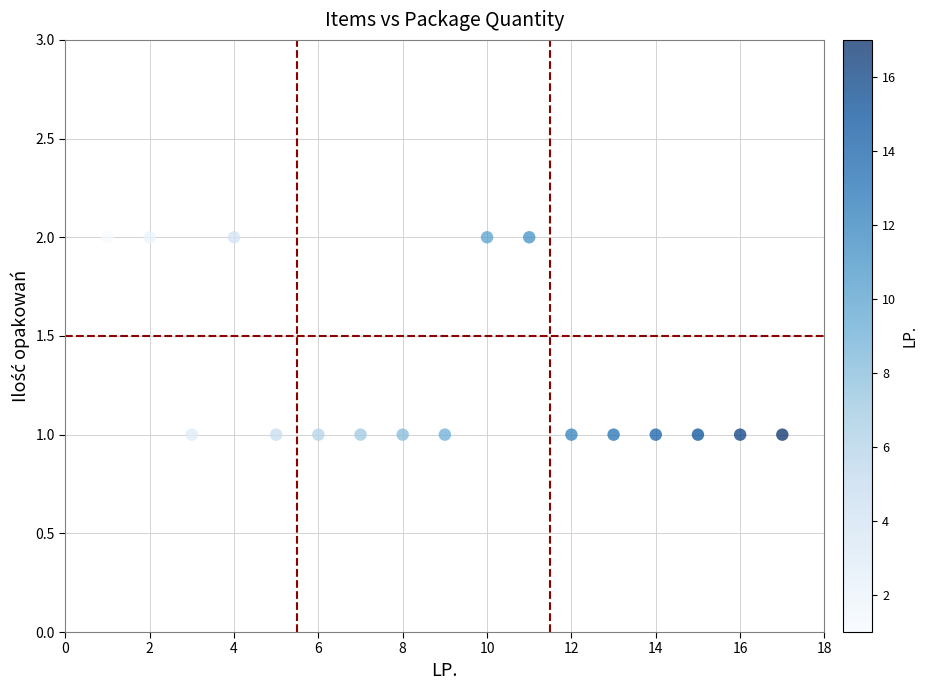

List the coordinates of all points as (Y, X) pairs, reading left to right.

(2, 1)  (2, 2)  (1, 3)  (2, 4)  (1, 5)  (1, 6)  (1, 7)  (1, 8)  (1, 9)  (2, 10)  (2, 11)  (1, 12)  (1, 13)  (1, 14)  (1, 15)  (1, 16)  (1, 17)